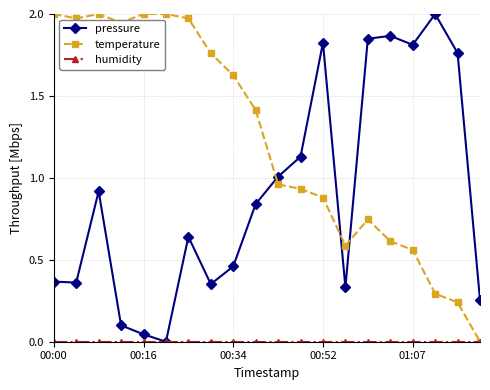

After their last crossing, which series has the higher values: pressure or temperature?

pressure